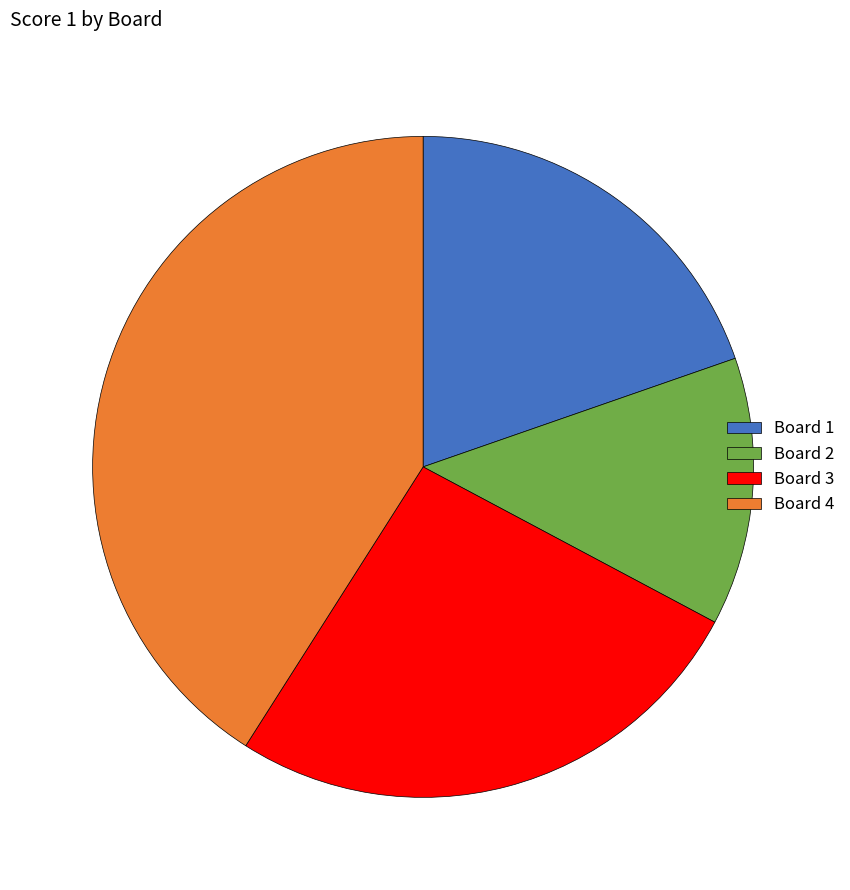

Combined, do Board 4 and Board 1 account for over 50%?

Yes